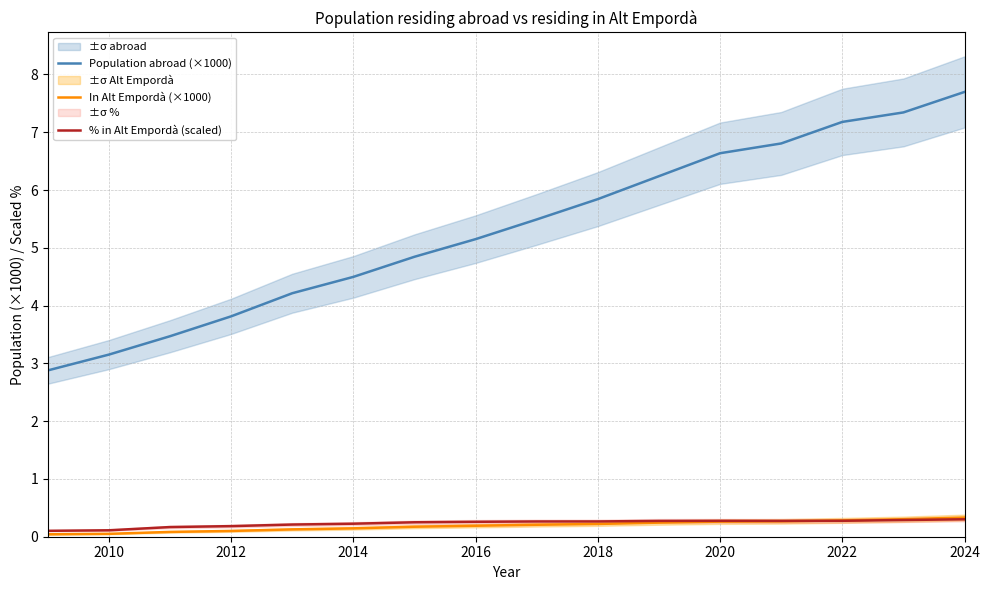

The value of In Alt Empordà (×1000) at 2022 is 0.3. True or false?

True